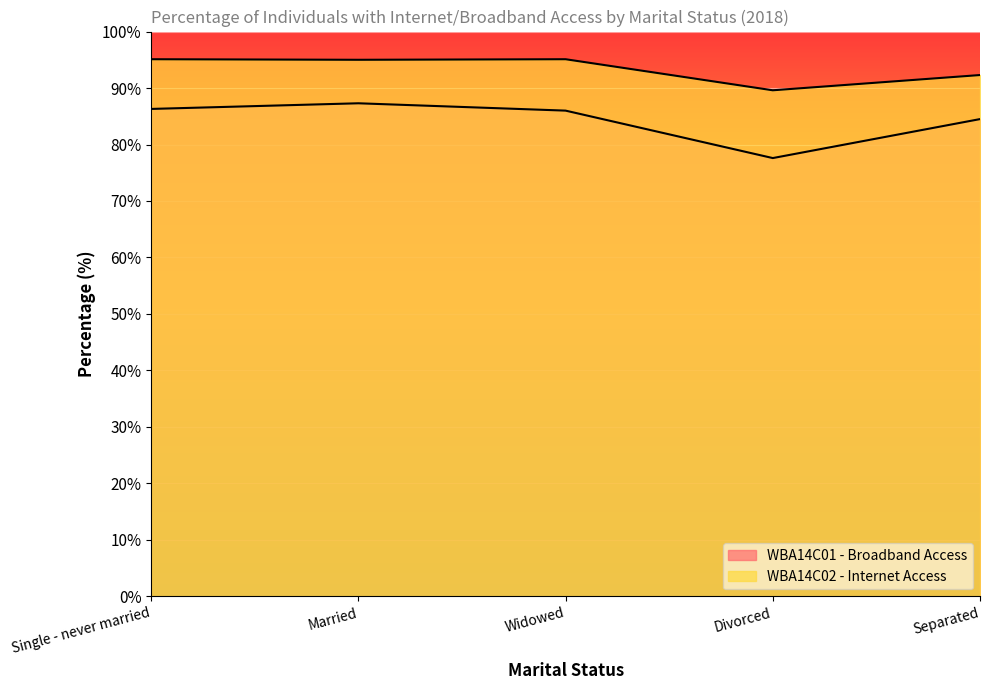

The WBA14C02 - Internet Access series shows 95.1 at Widowed. True or false?

True